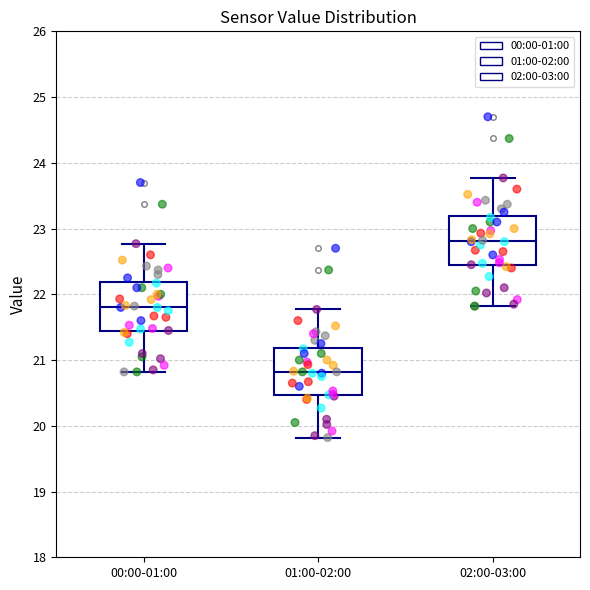

Where does the median line of the box for 02:00-03:00 sit on the y-axis? The values are not printed on the chart, so give them approximately, as read against the axis.

22.8